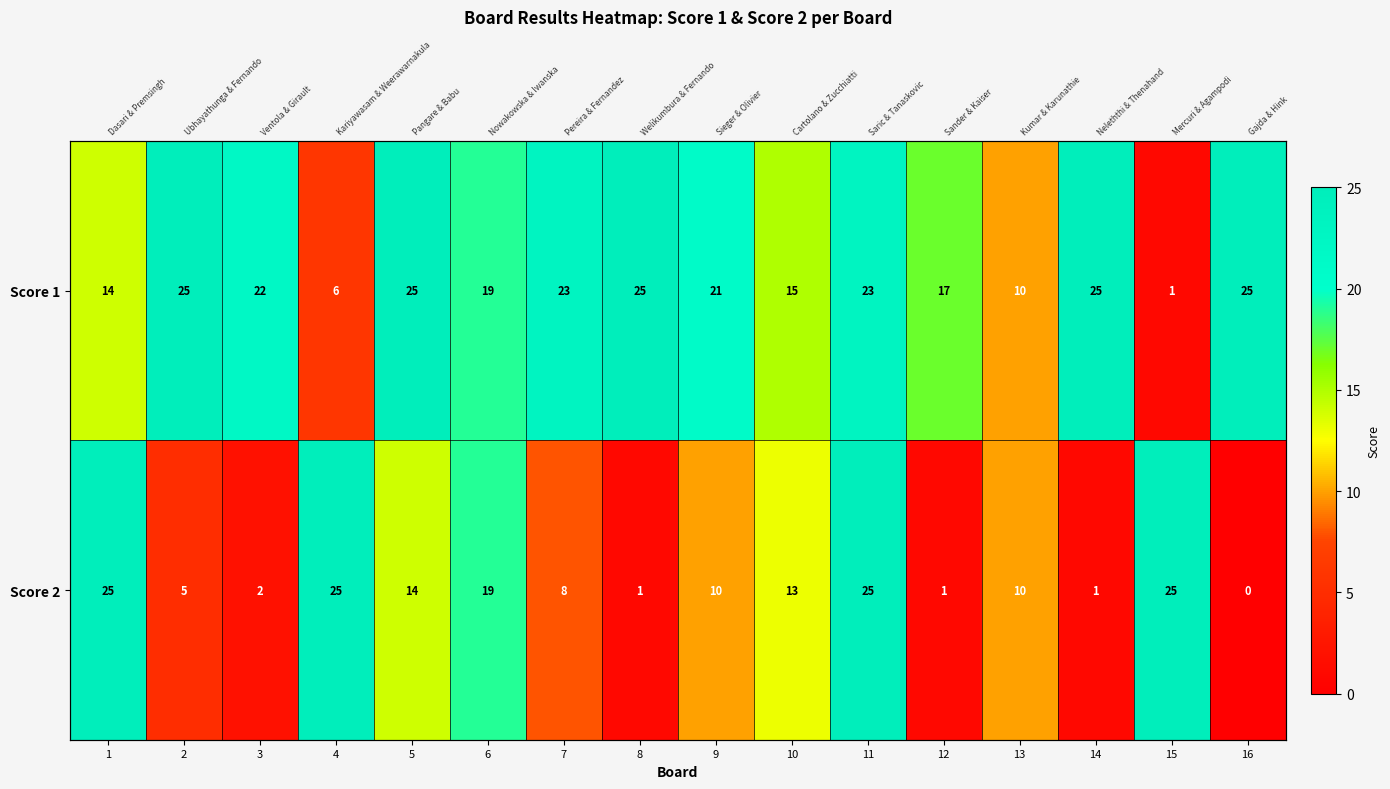

Which series has the largest range (max minus min)?

Score 2